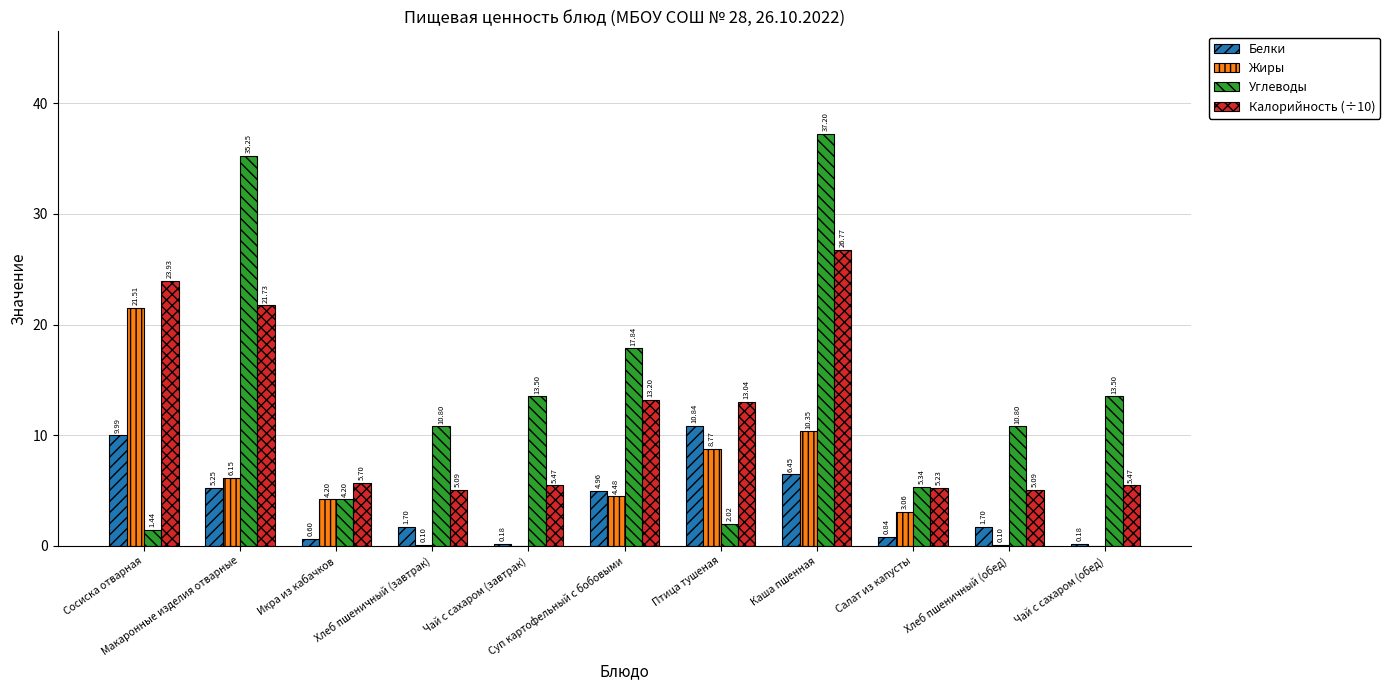

Which series changed the most between Суп картофельный с бобовыми and Хлеб пшеничный (обед)?

Калорийность (÷10)